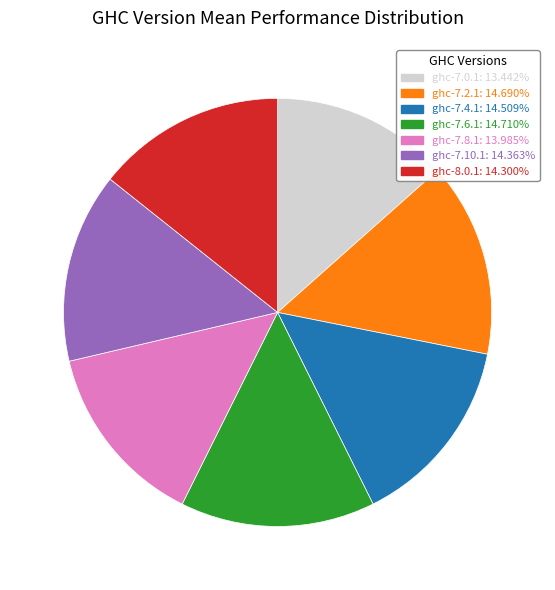

True or false: ghc-7.4.1 accounts for 15% of the total.

True